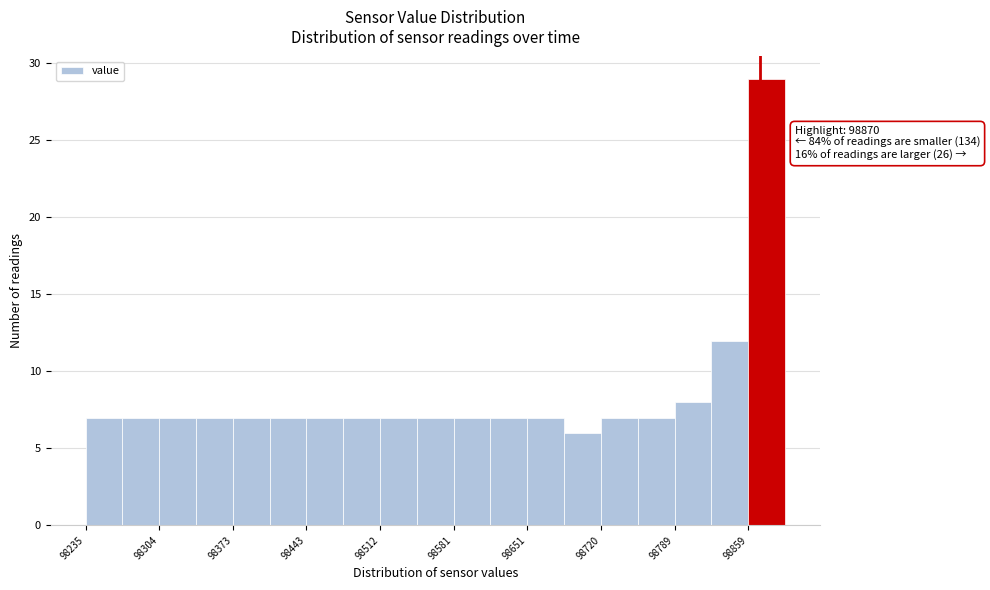

Around what value on the x-axis is the tallest bar? Give the approximate position of its centre, as read against the axis.

98880